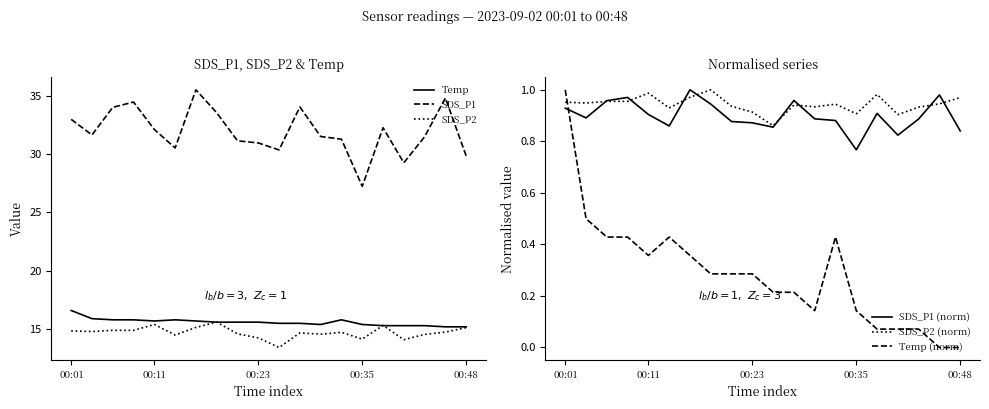

How many lines are shown in the chart?

6